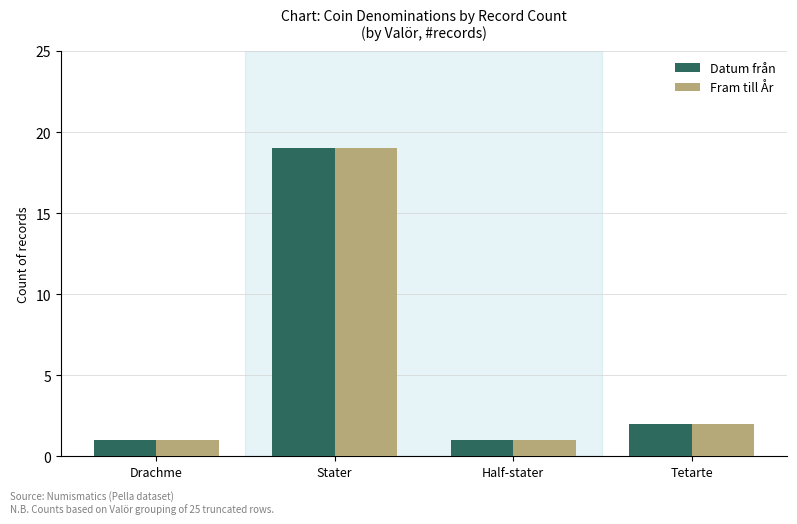

The Datum från series shows 8 at Stater. True or false?

False